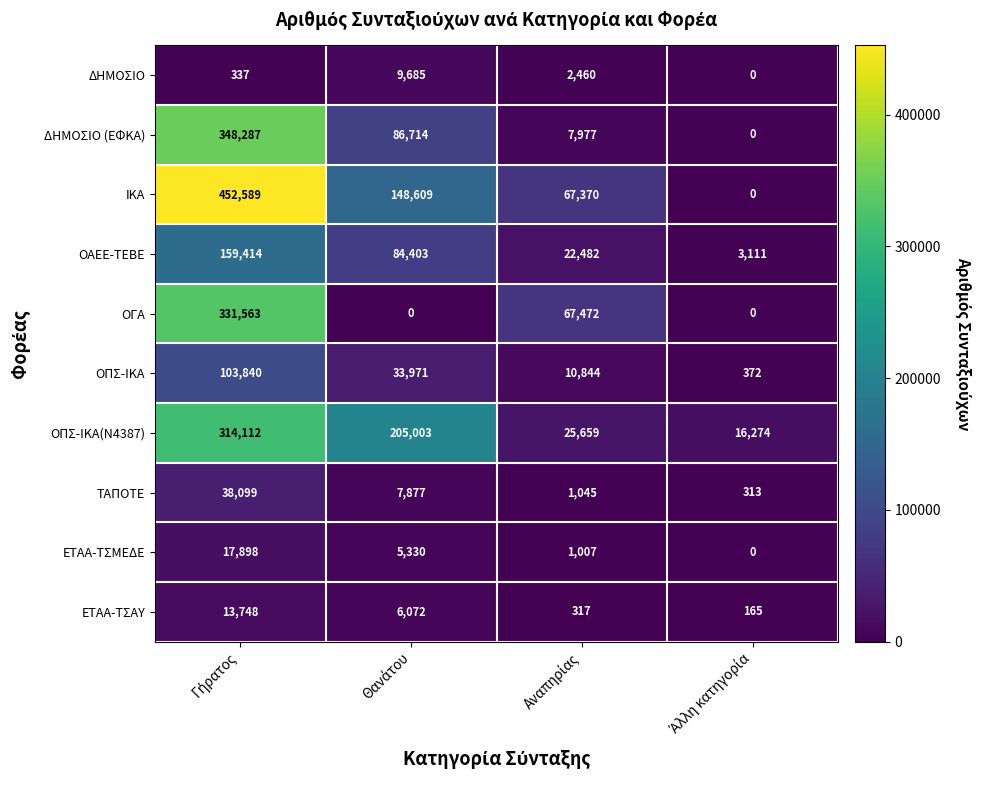

What is the maximum value shown in the chart?

452589